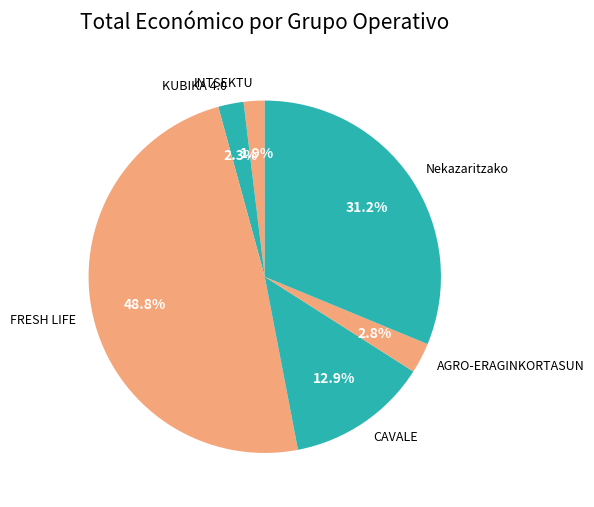

Which has a higher value, CAVALE or KUBIKA 4.0?

CAVALE